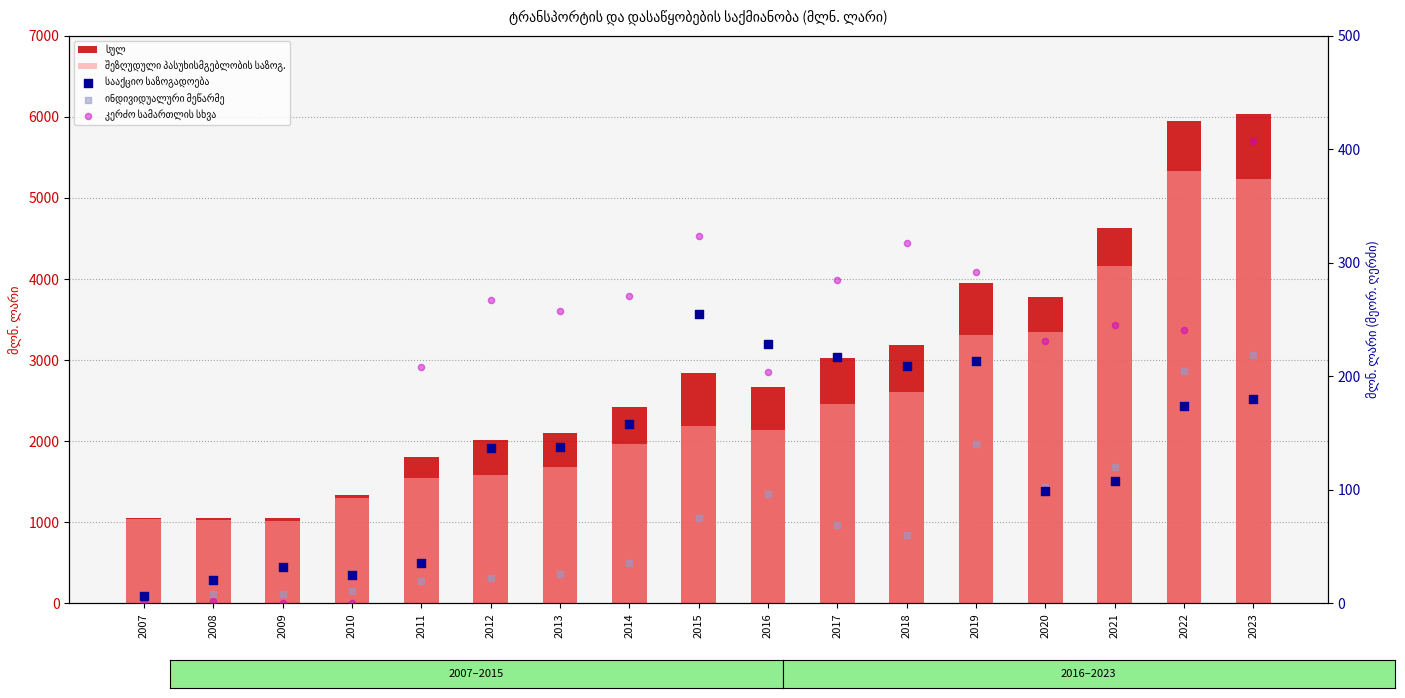

Which series has the largest total across all categories?

სულ